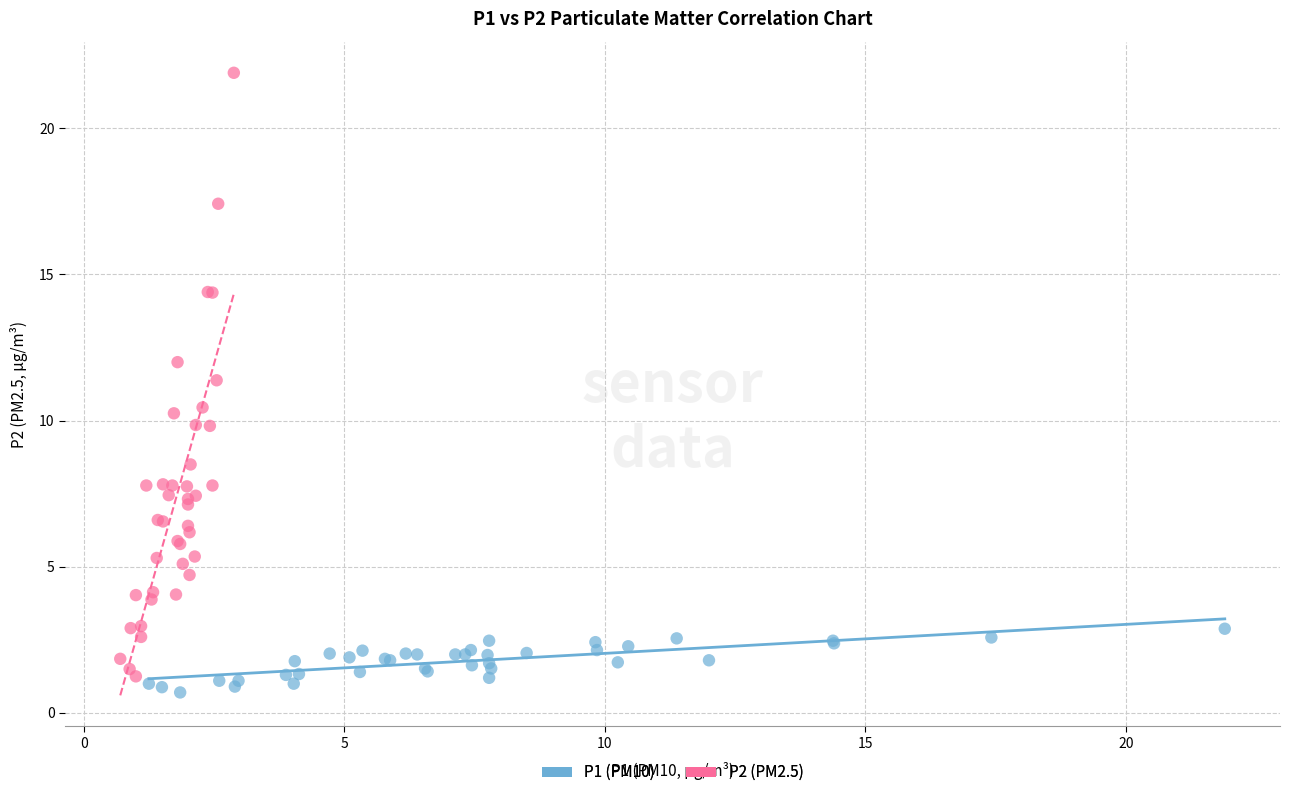

Which series contains the highest Y value?

P2 (PM2.5)